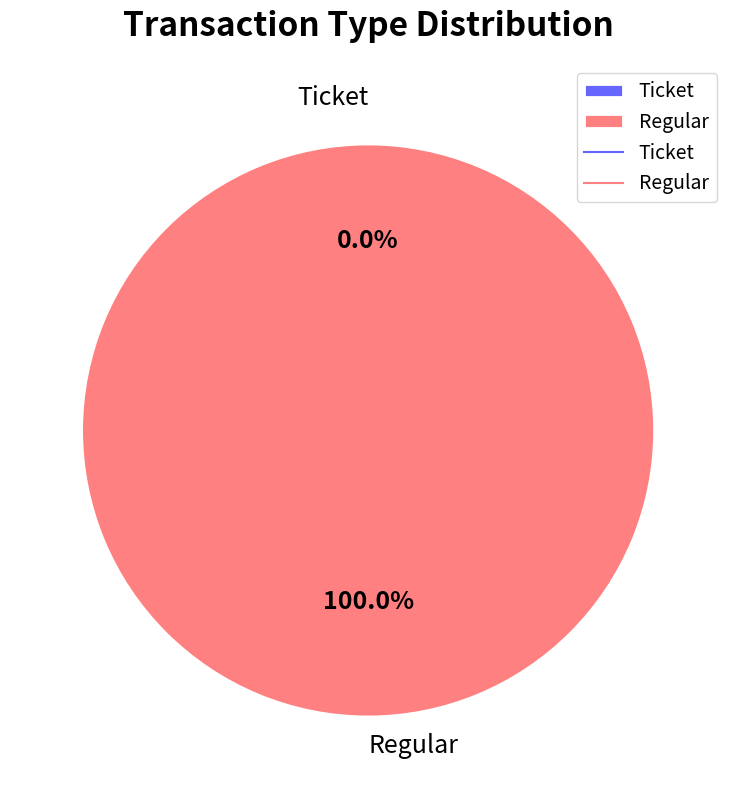

Combined, do Regular and Ticket account for over 50%?

Yes